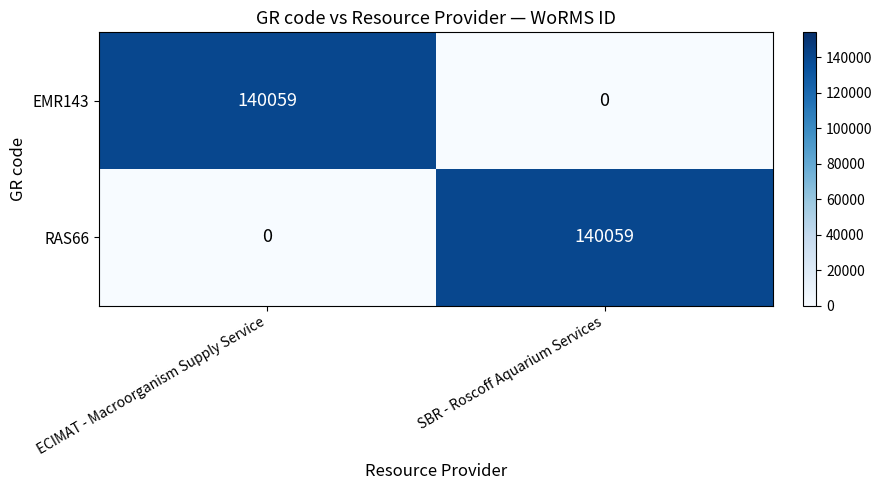

At how many categories does at least one series exceed 9144?

2